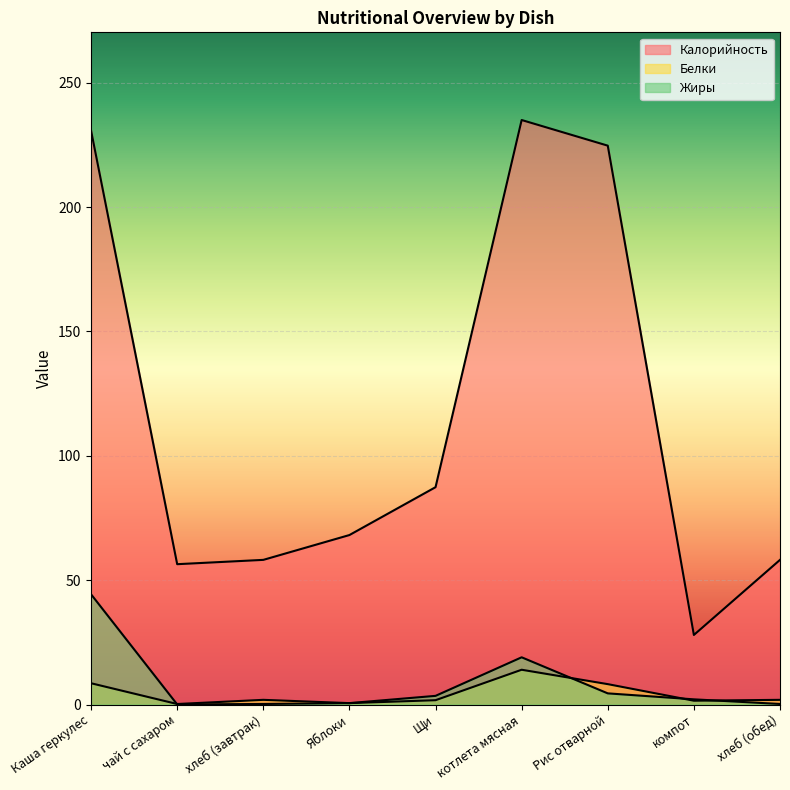

Reading left to right, extract all data points from this chart.

Калорийность: 230.7	56.4	58.2	68.2	87.4	235.0	224.7	28.0	58.2
Белки: 8.6	0.2	1.9	0.6	1.8	14.0	8.2	1.6	1.9
Жиры: 44.3	0.1	0.2	0.6	3.5	19.0	4.5	2.1	0.2